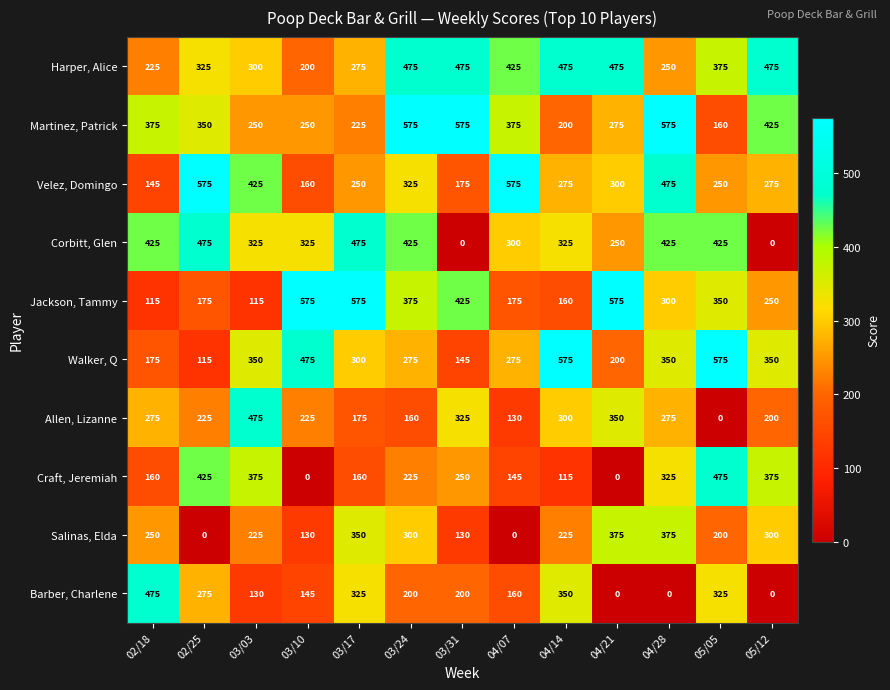

The Jackson, Tammy series shows 271 at 04/07. True or false?

False